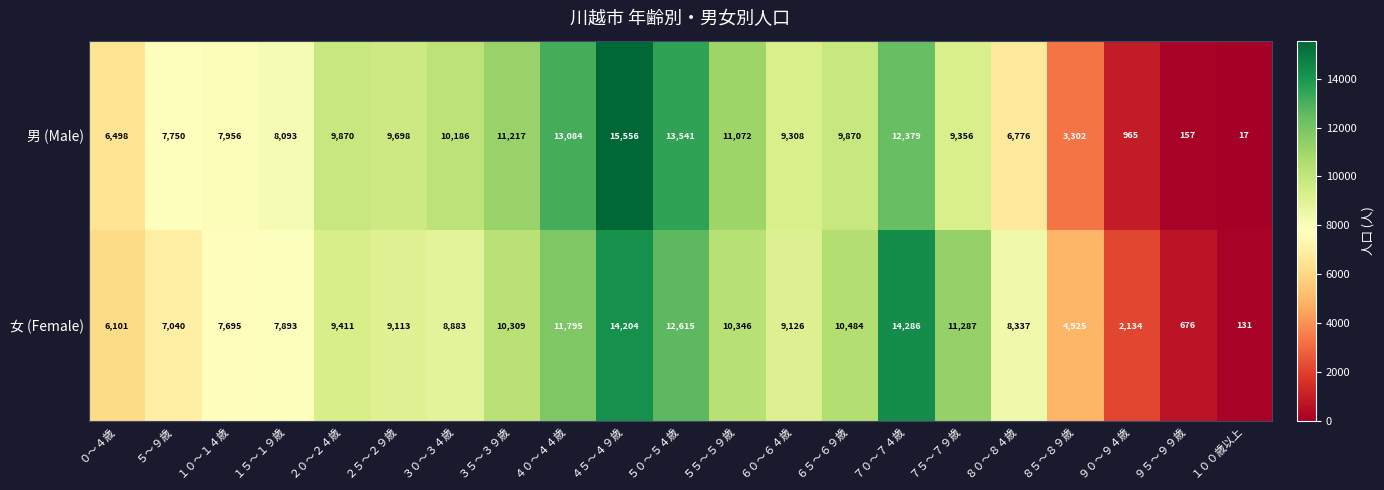

What is the difference between the 女 (Female) values at ２０～２４歳 and １００歳以上?

9280